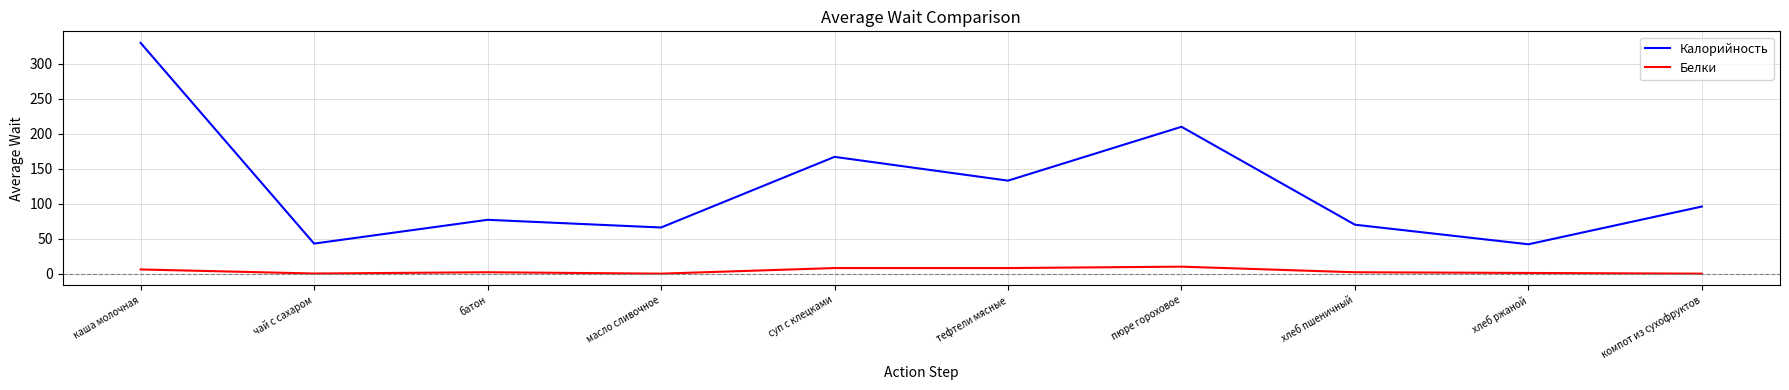

At which label does Калорийность first exceed 96?

каша молочная